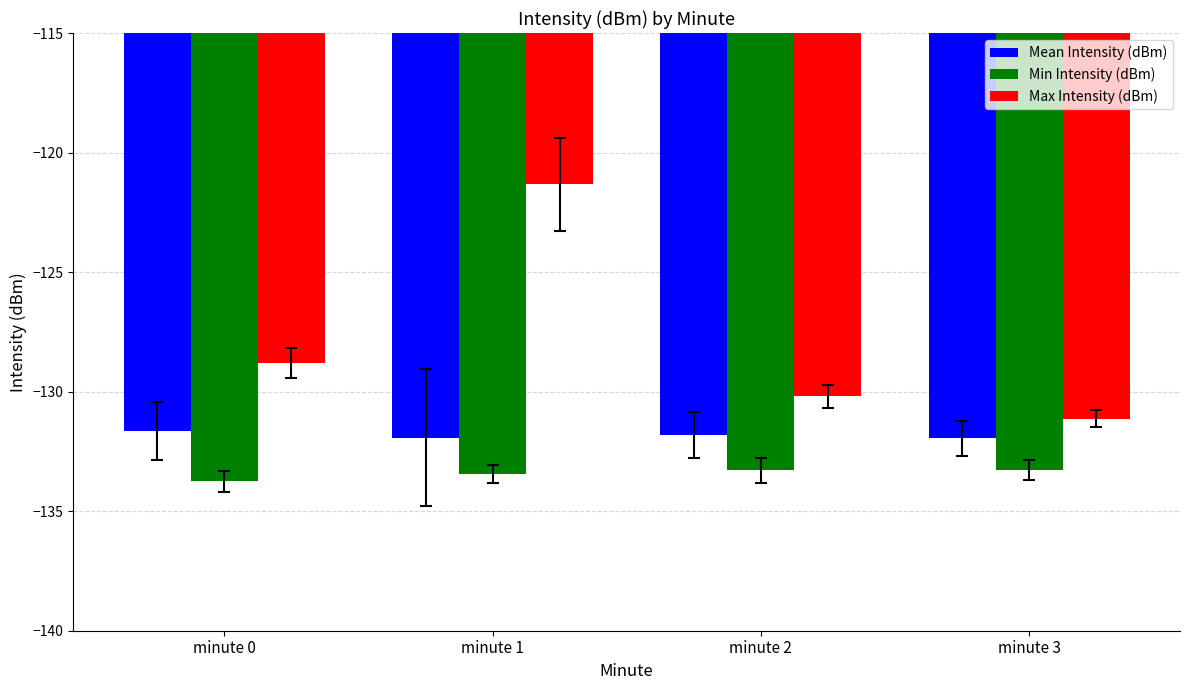

Rank the series at minute 0 from highest to lowest value.

Max Intensity (dBm), Mean Intensity (dBm), Min Intensity (dBm)